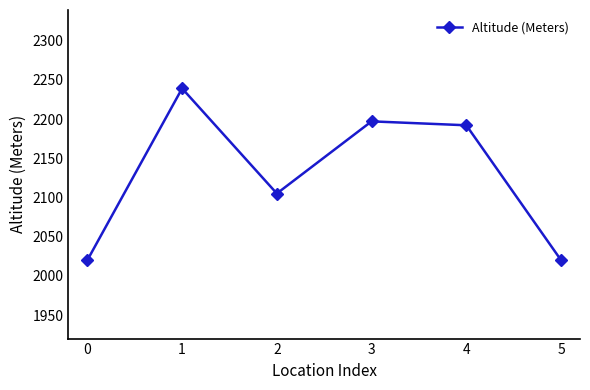

What is the average value?

2129